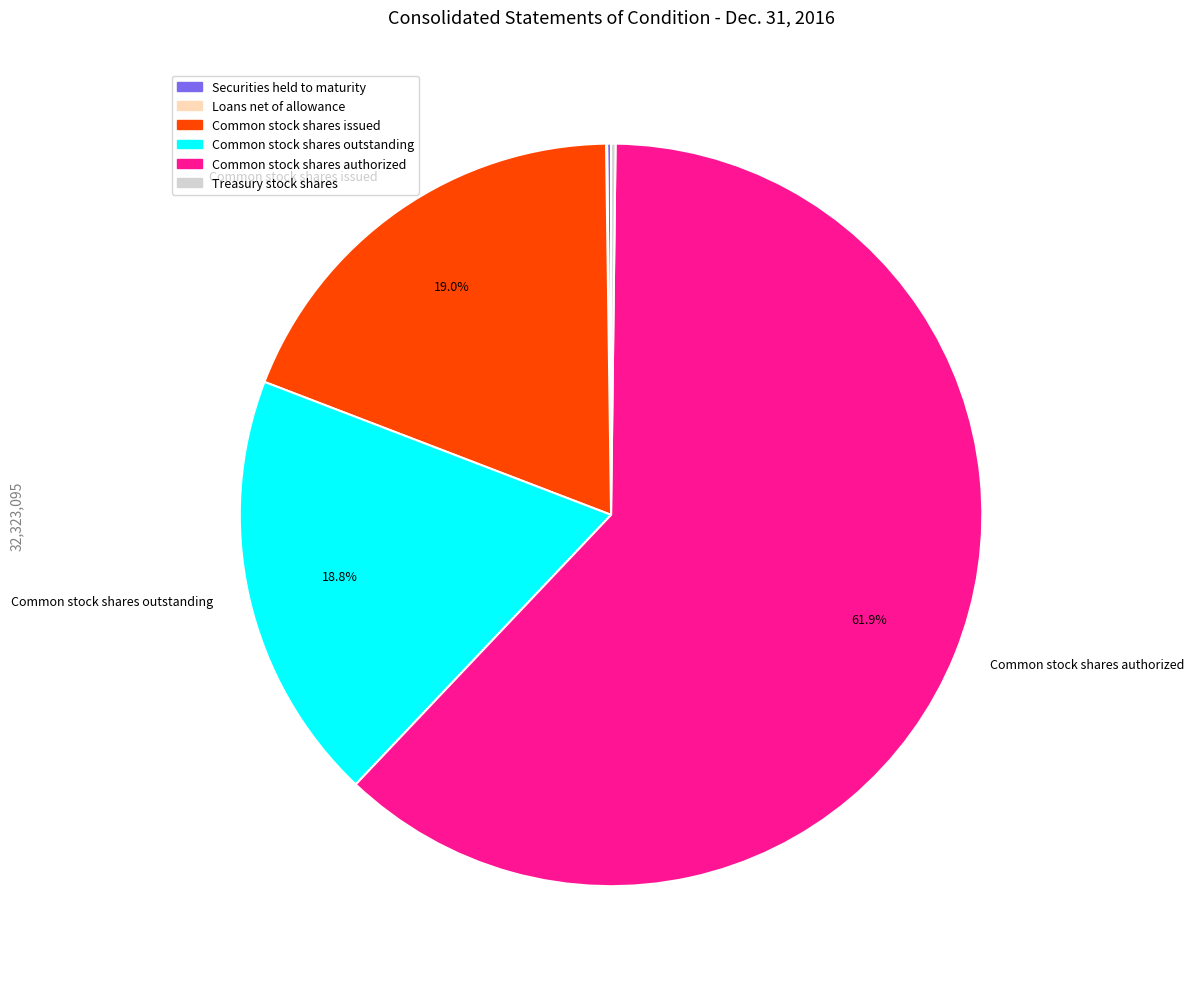

To the nearest percent, what is the average slice percentage?

17%